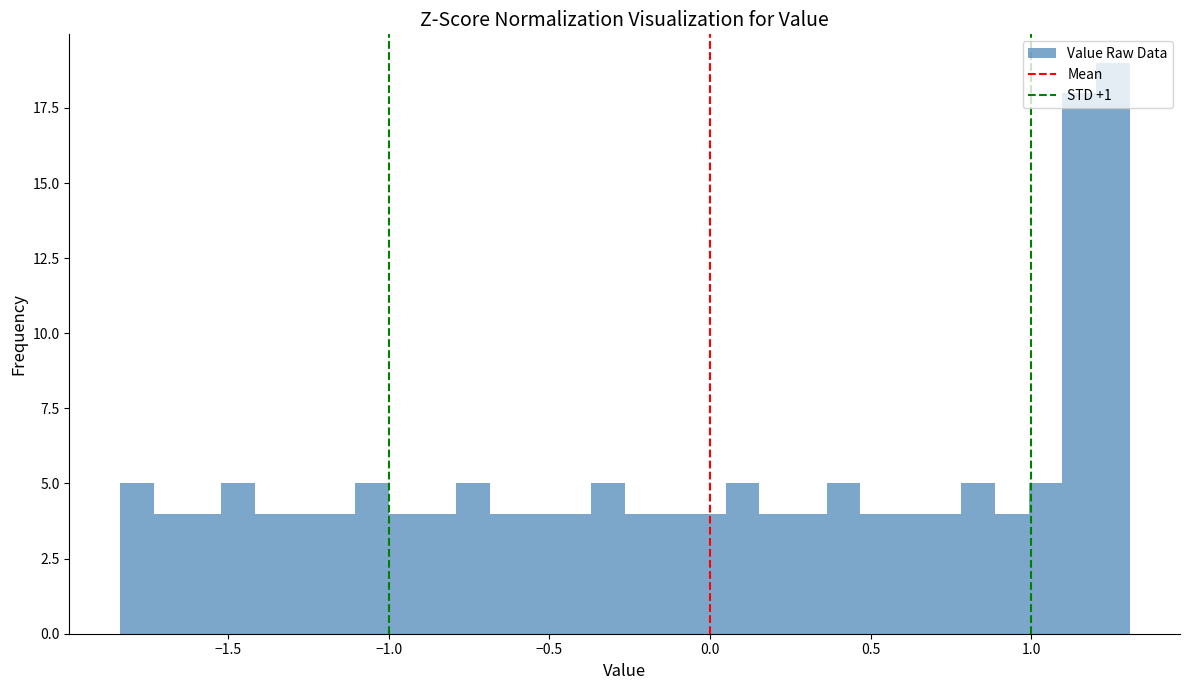

Around what value on the x-axis is the tallest bar? Give the approximate position of its centre, as read against the axis.

1.25